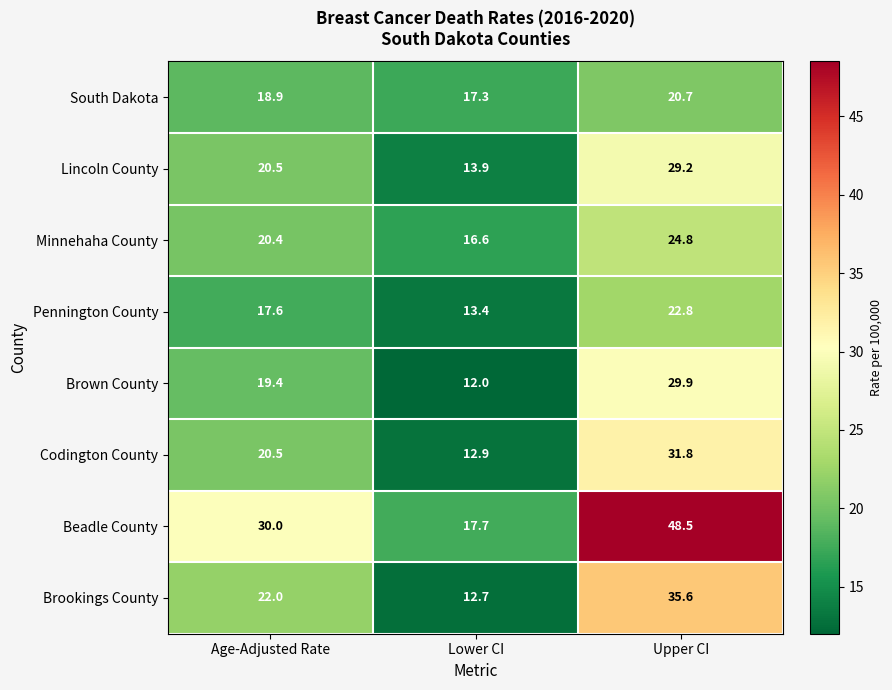

How many data points in Pennington County are above 17?

2